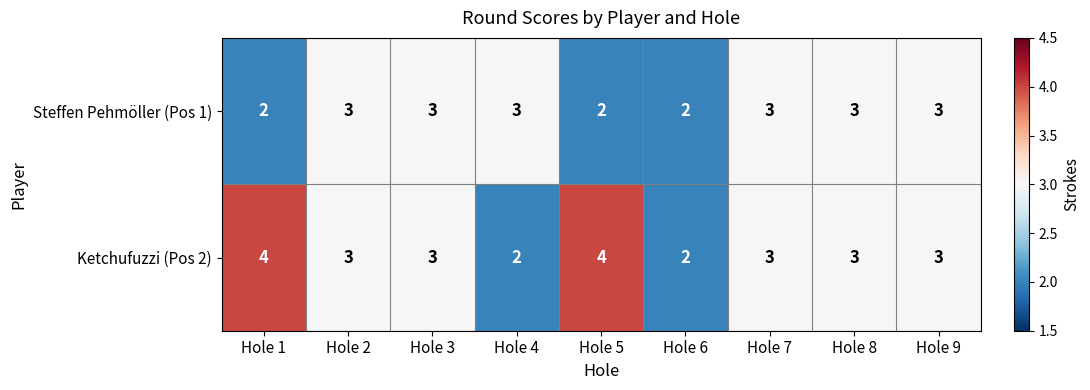

What is the highest value of the Steffen Pehmöller (Pos 1) series?

3